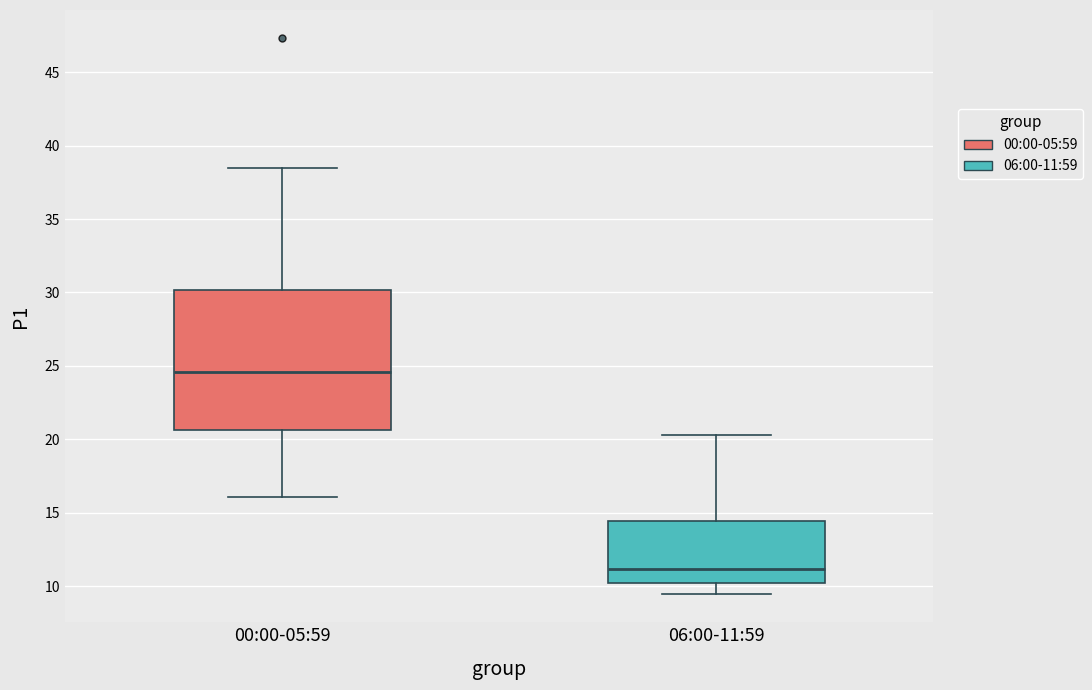

Reading left to right, transcribe this box plot: for each box, give where its median line is, the range the box spans, and where its two whiskers end, as read against the y-axis. The values are not printed on the chart, so give them approximately, as read against the axis.

00:00-05:59: median 24.5, box 20.5 to 30.0, whiskers 16.0 to 38.5
06:00-11:59: median 11.0, box 10.0 to 14.5, whiskers 9.5 to 20.5